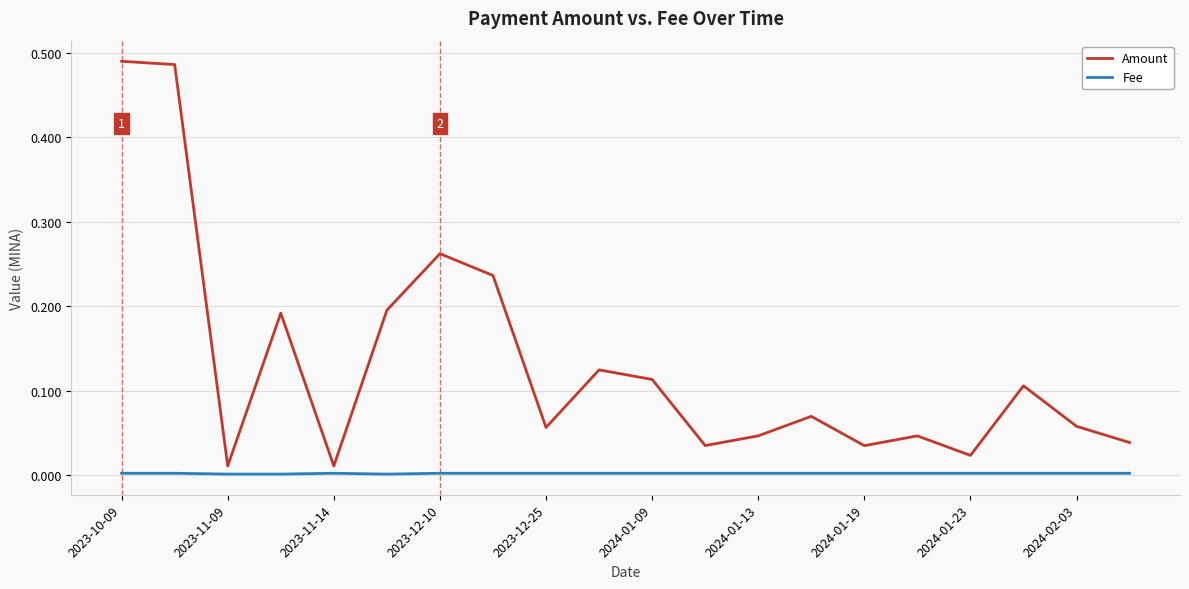

Is this an area chart (filled region under the line)?

No